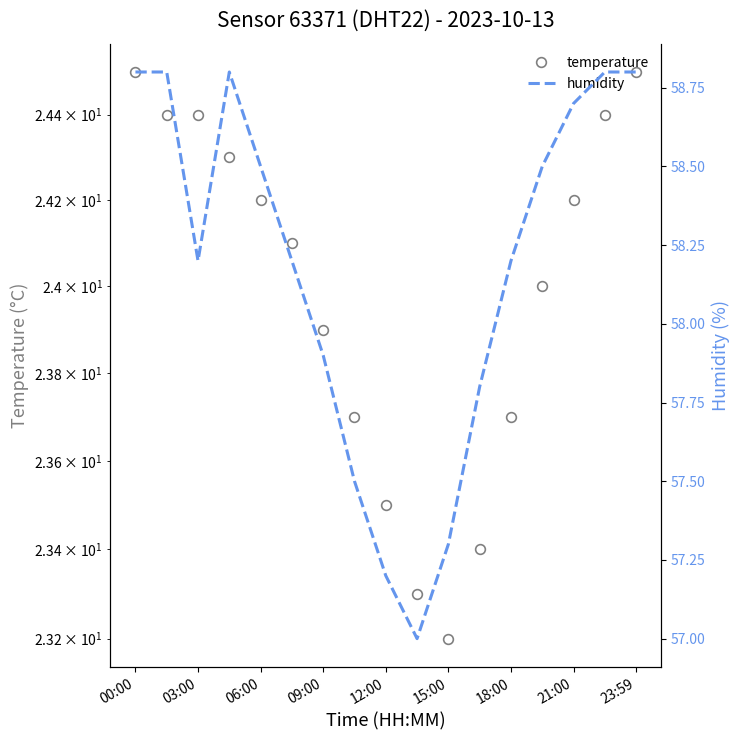

The temperature series shows 35.6 at 21:00. True or false?

False